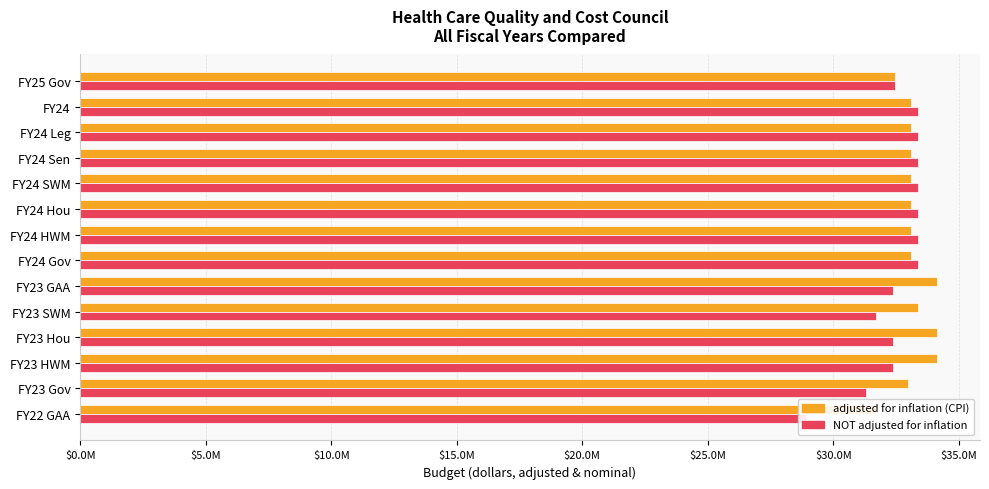

What is the smallest value displayed?

28900000